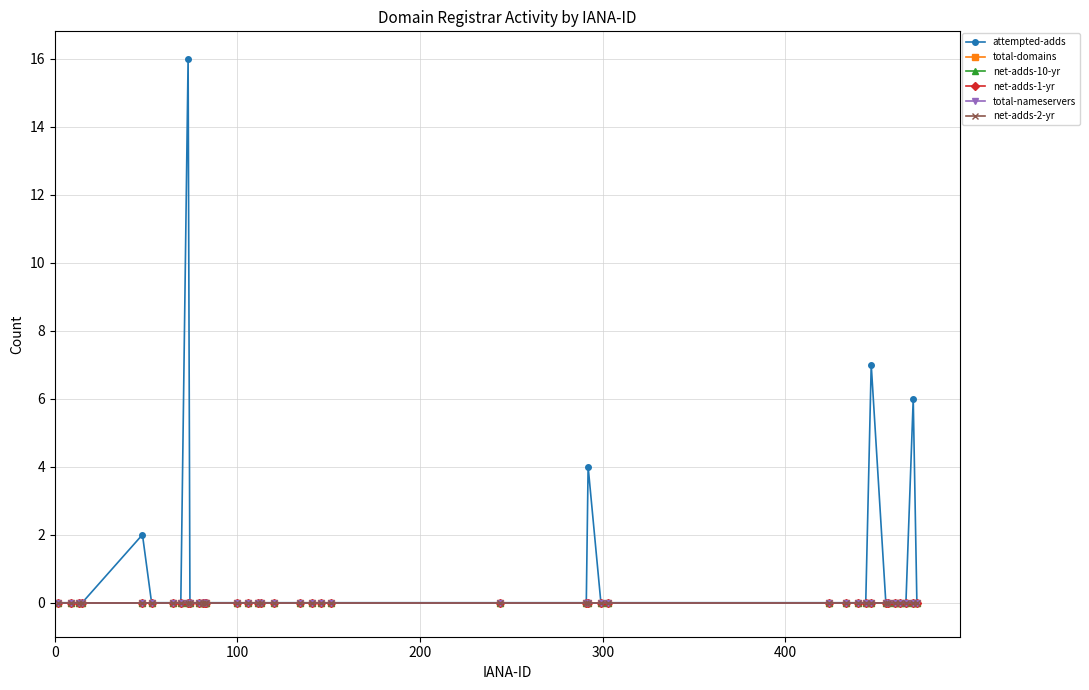

Which series has the largest range (max minus min)?

attempted-adds